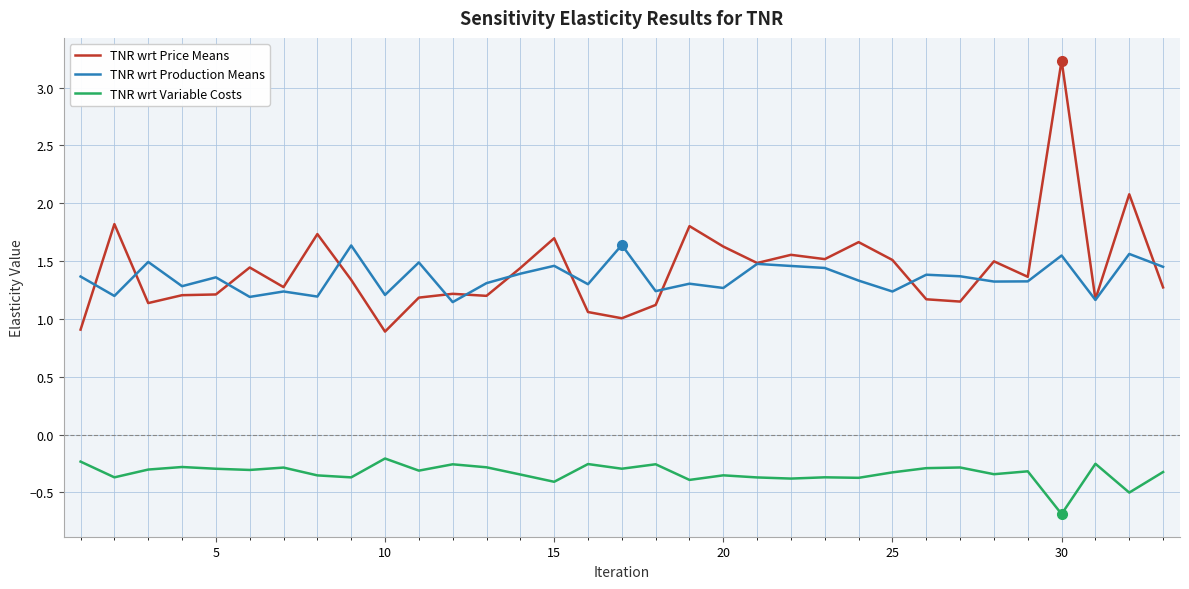

True or false: TNR wrt Variable Costs and TNR wrt Production Means intersect in this chart.

False